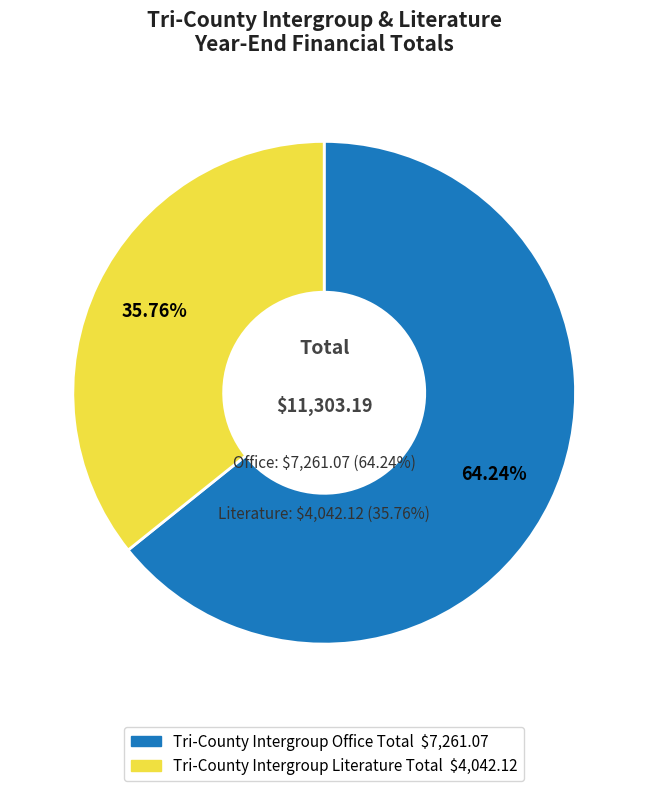

Does Tri-County Intergroup Office Total account for over 50% of the chart?

Yes